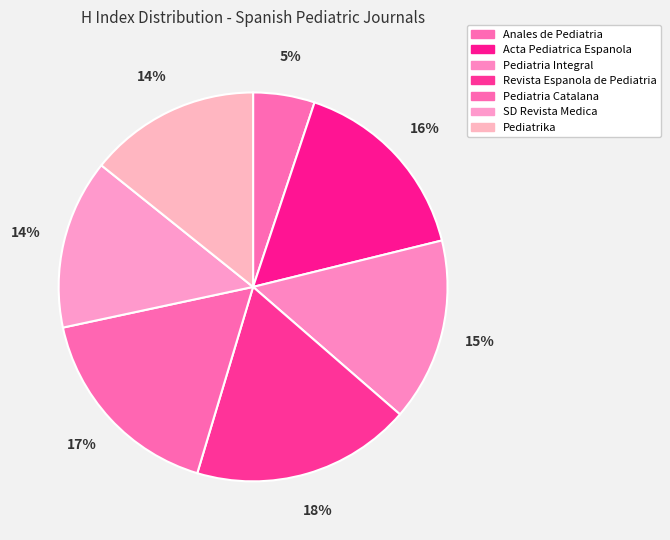

How many segments does this pie chart have?

7